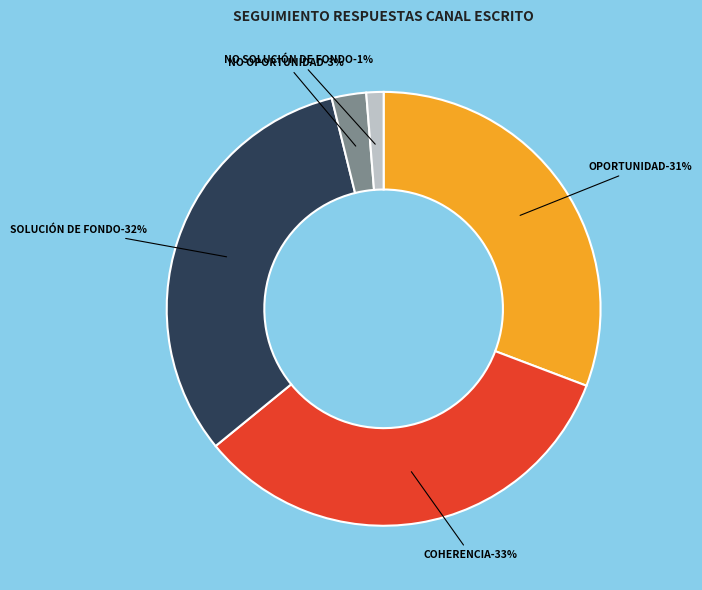

To the nearest percent, what is the difference between the largest and smallest slice percentages?

32%